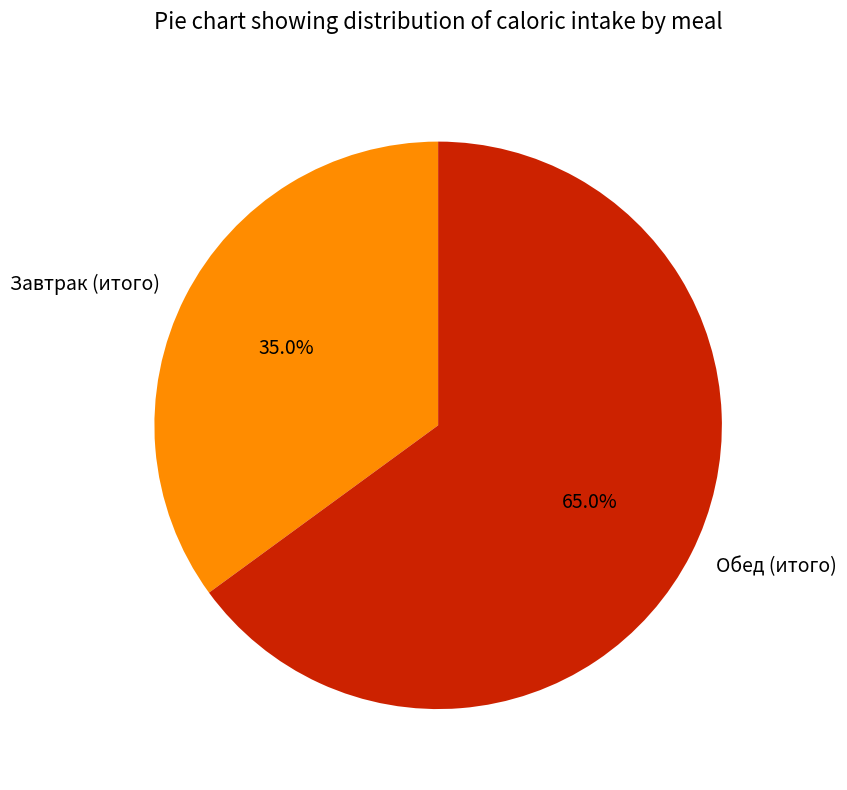

Does Завтрак (итого) account for over 50% of the chart?

No